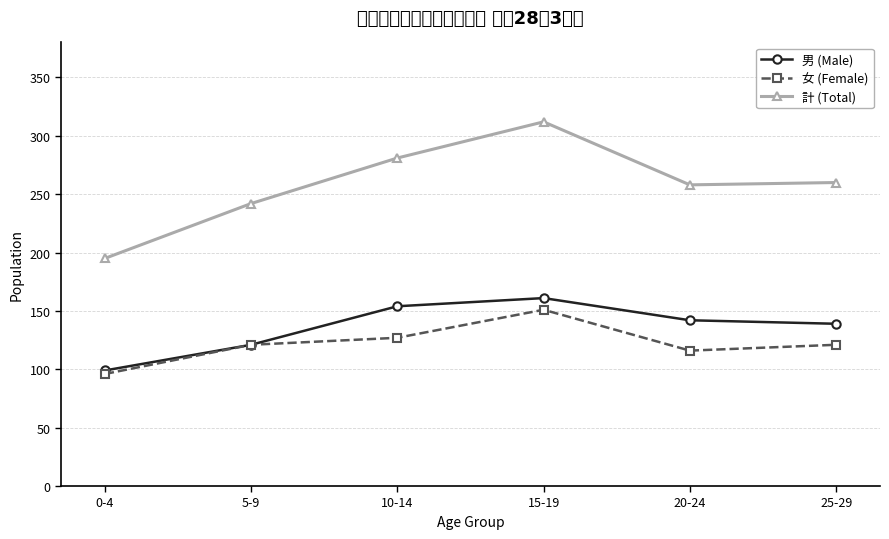

Does the chart have visible grid lines?

Yes